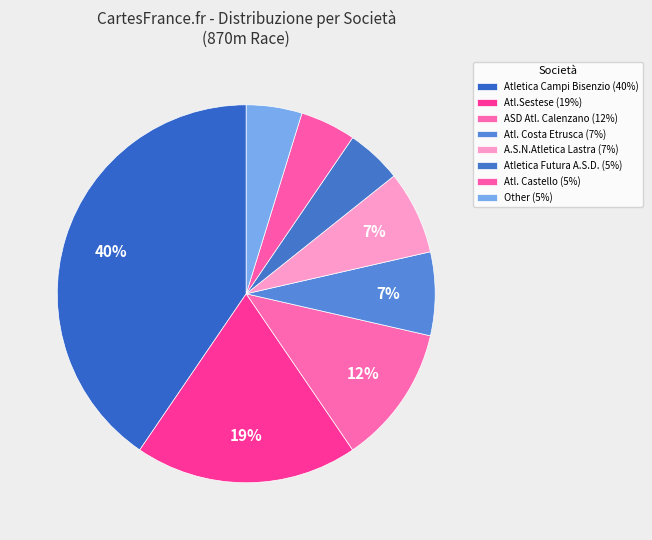

Count the number of slices in the pie.

8